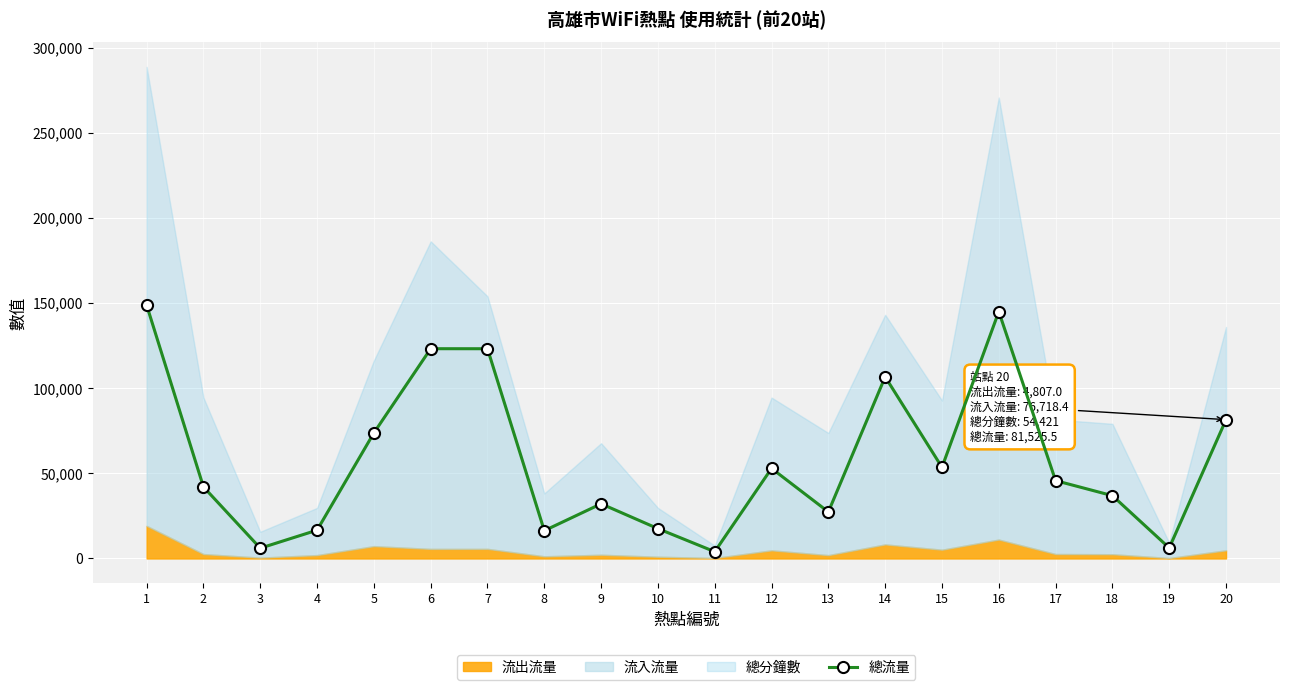

True or false: the data shows 22949.2 at 4.

False